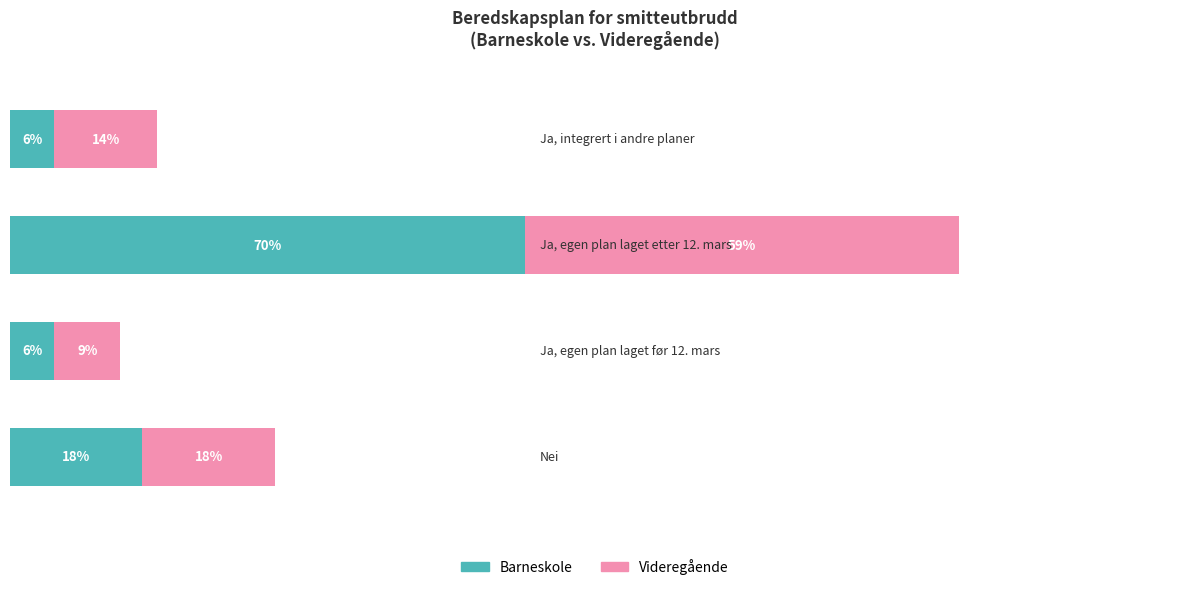

What are all the series names shown in the legend?

Barneskole, Videregående